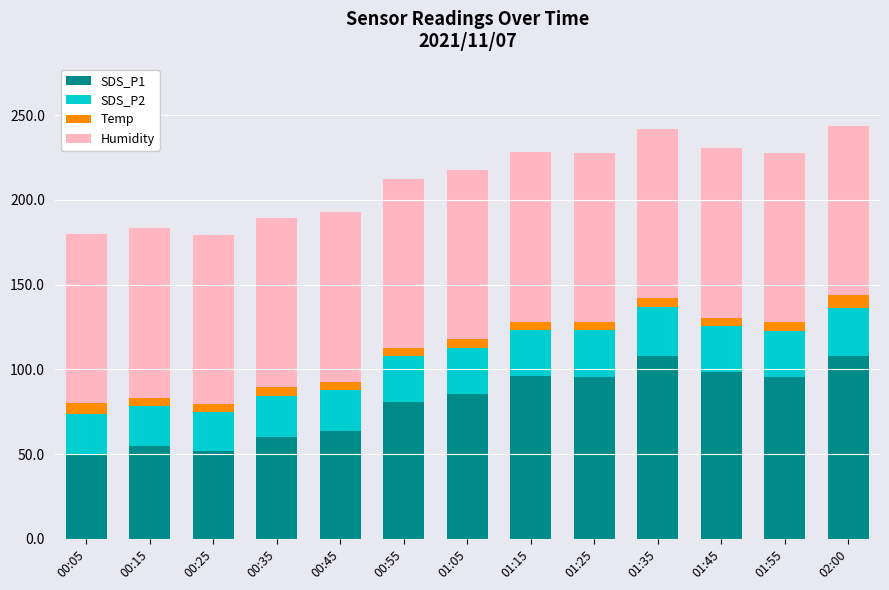

What is the minimum value for SDS_P1?

50.3